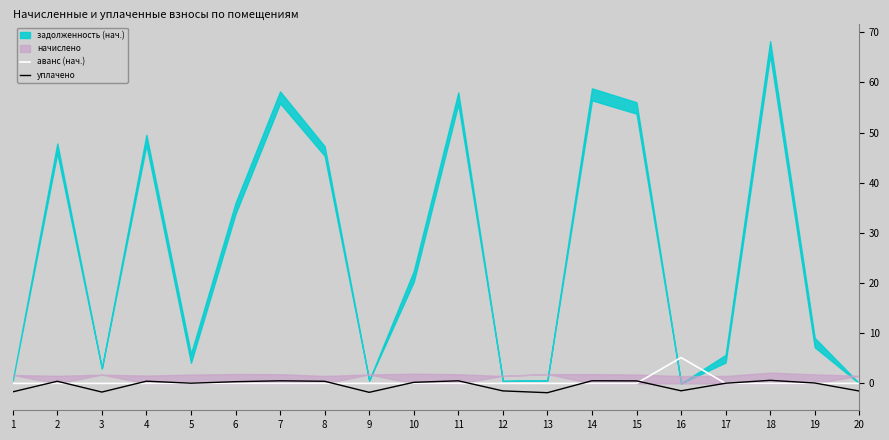

Is it true that уплачено equals -1.8 at 9?

True